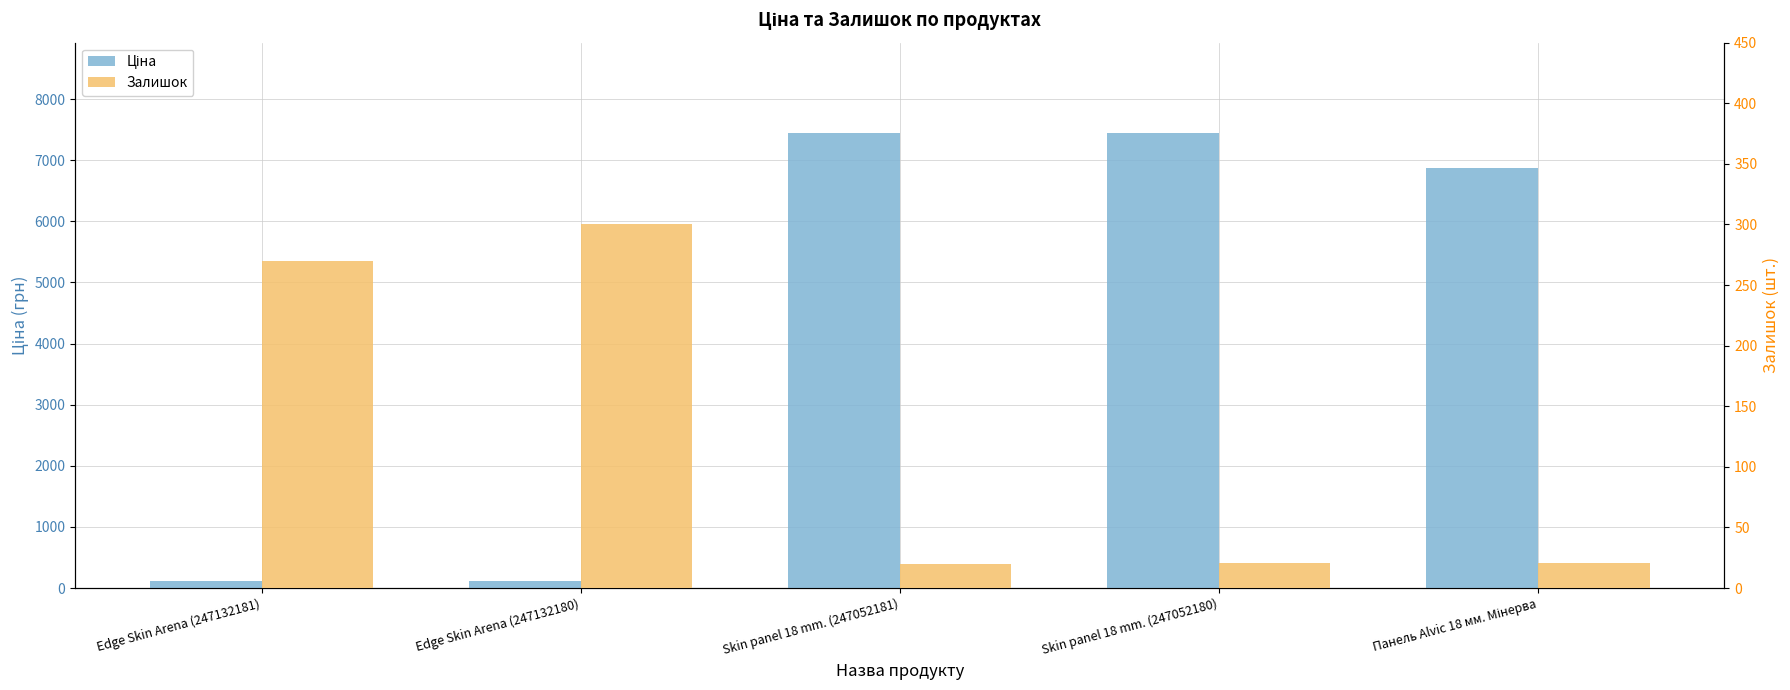

Is it true that Залишок equals 170.3 at Edge Skin Arena (247132180)?

False